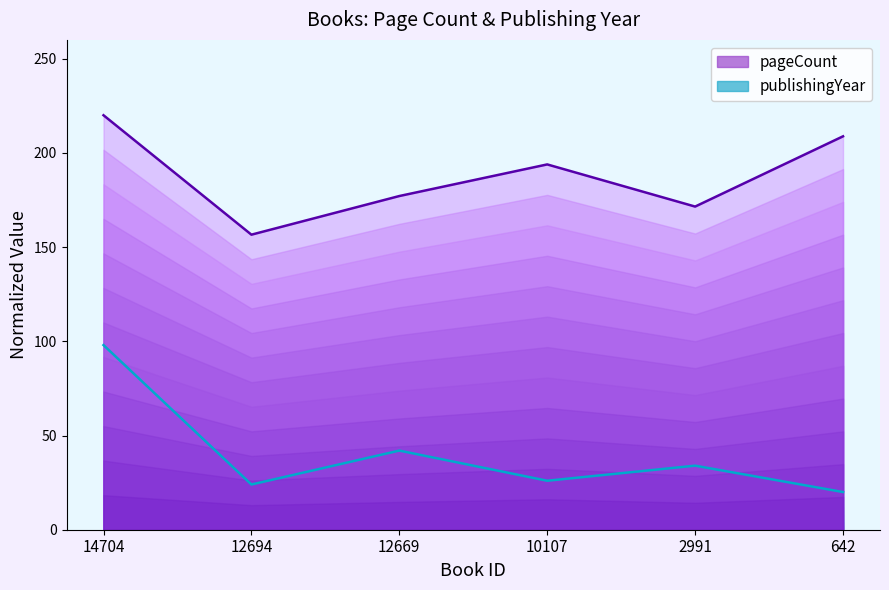

What is the approximate value of publishingYear at 2991?

34.0